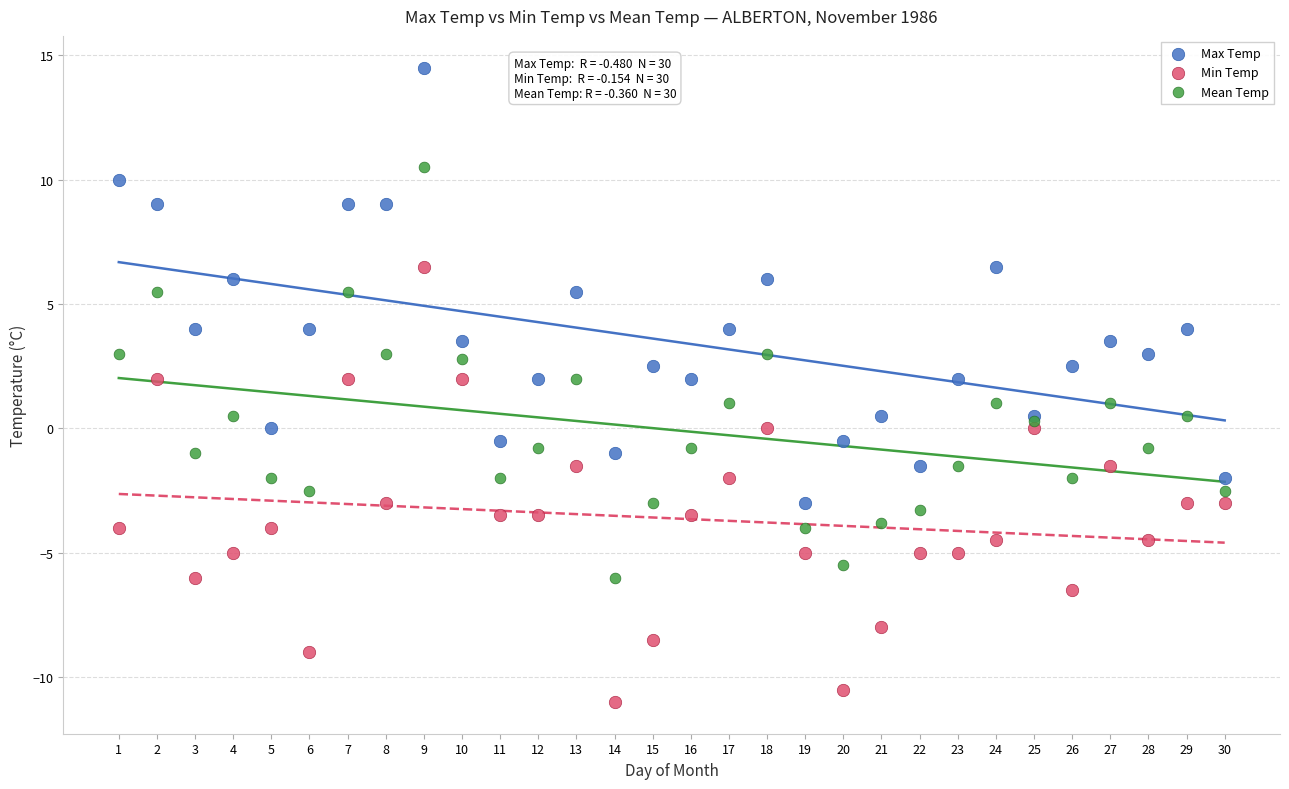

Which series reaches the maximum Y coordinate?

Max Temp